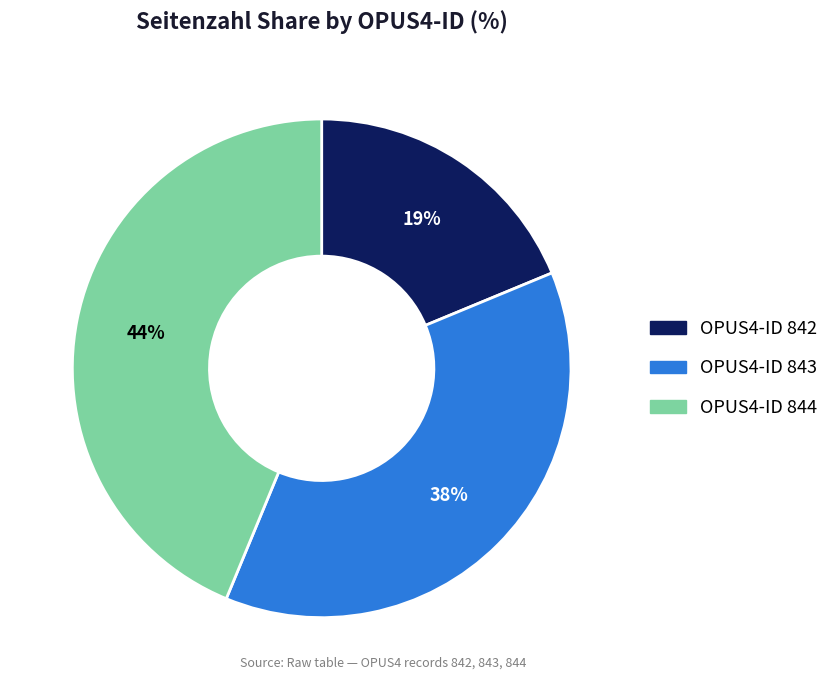

To the nearest percent, what is the average slice percentage?

33%